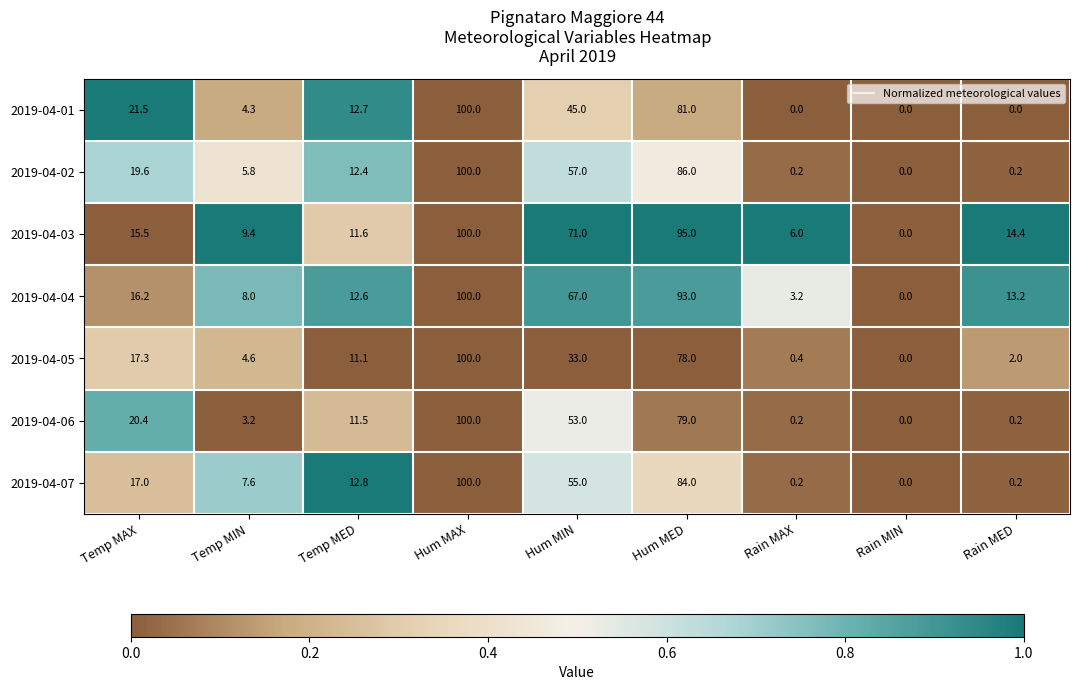

True or false: 2019-04-03 has a value of 24.9 at Rain MED.

False